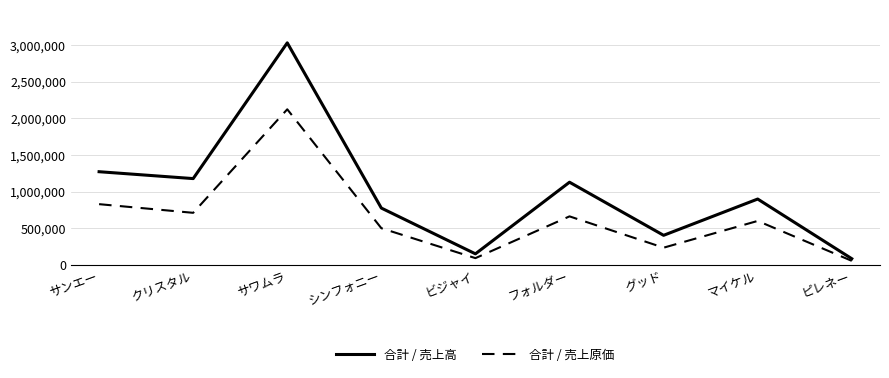

Reading right to left, extract all data points from this chart.

合計 / 売上高: 83100	897700	402400	1127500	149500	774400	3030300	1176900	1270800
合計 / 売上原価: 53741	598766	233518	661092	90850	499410	2122874	709512	827820